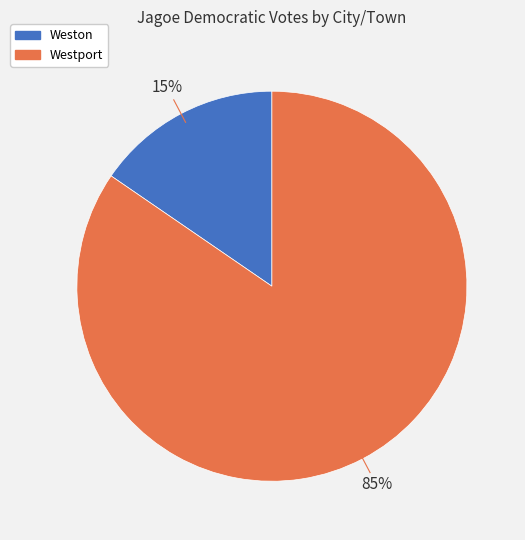

What is the smallest slice in the pie chart?

Weston